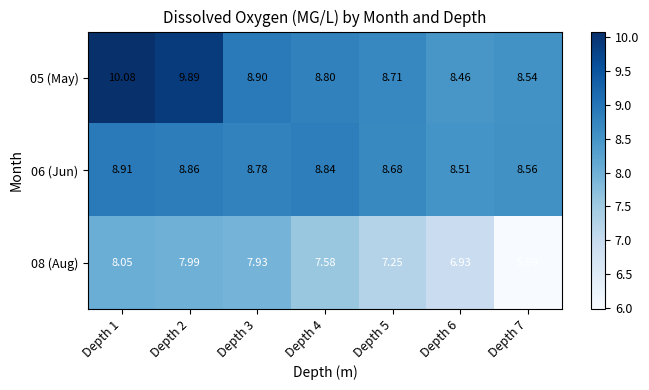

What is the spread (max minus min) of values at Depth 6?

1.6